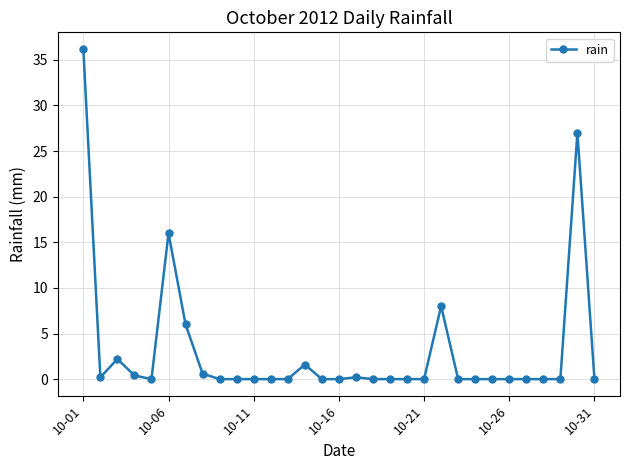

What is the difference between the maximum and minimum values?

36.2